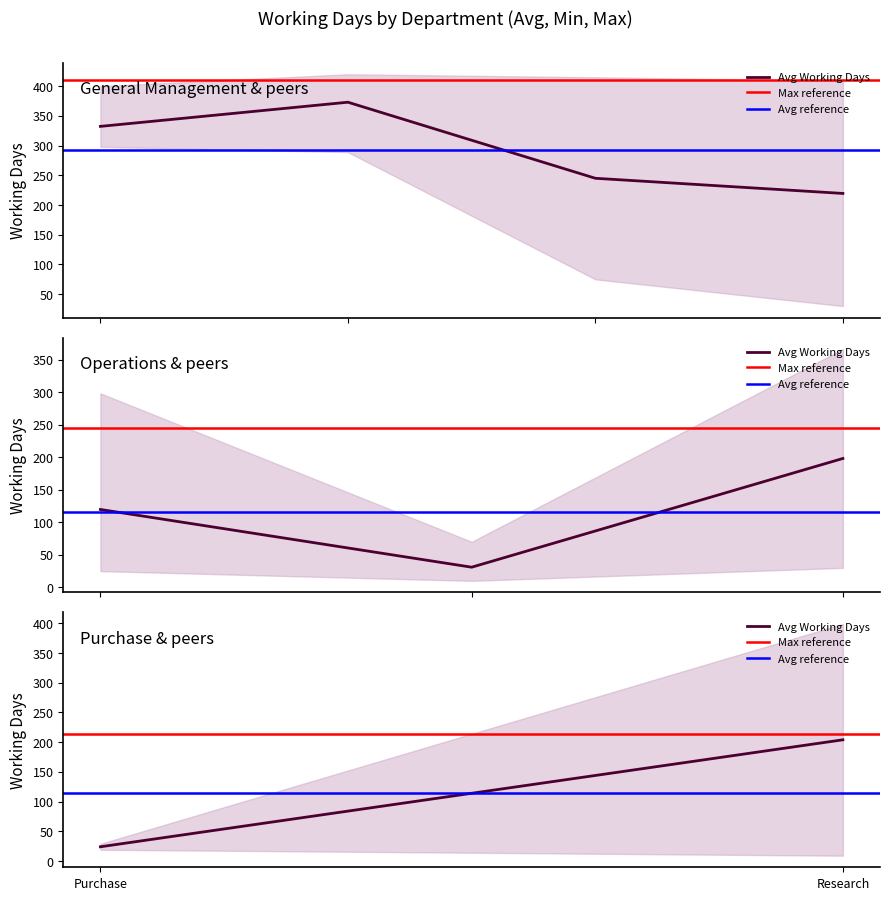

Read the Avg reference value at Purchase.

114